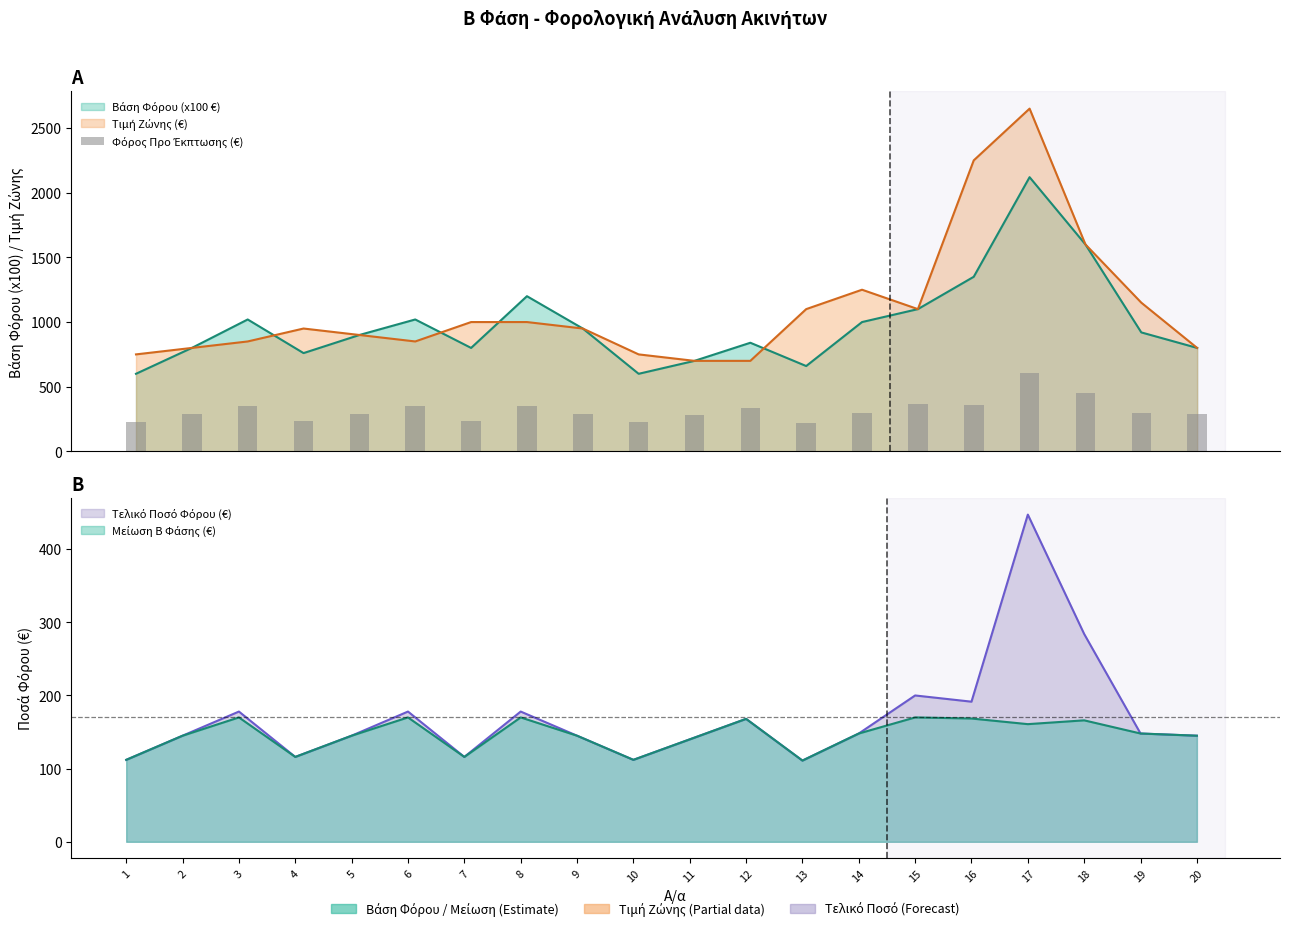

What is the value of the 16th bar from the left?

360